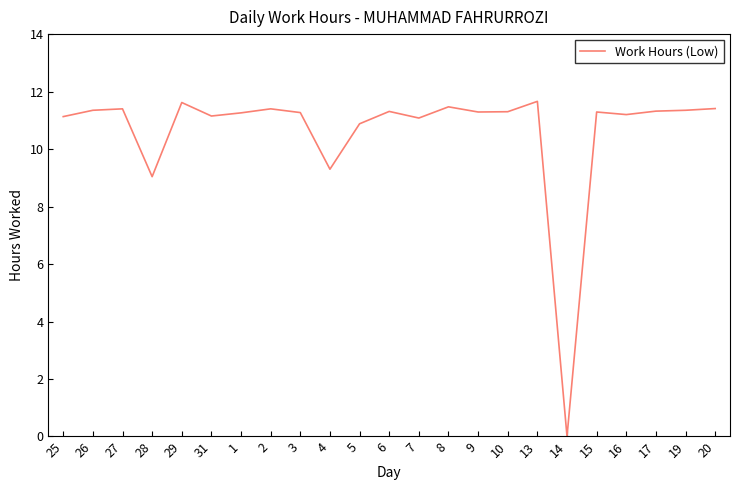

What is the change in value from 25 to 14?

-11.1